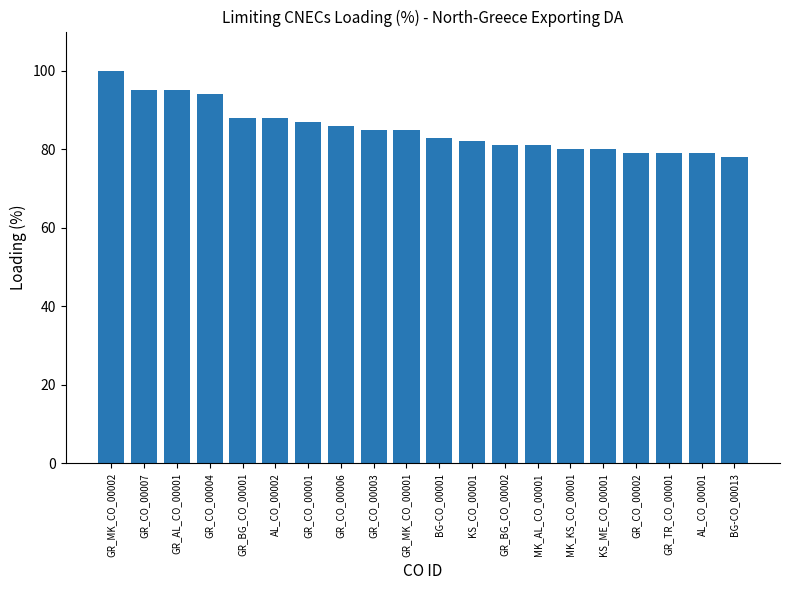

What is the sum of the values at GR_BG_CO_00002 and GR_CO_00006?

167